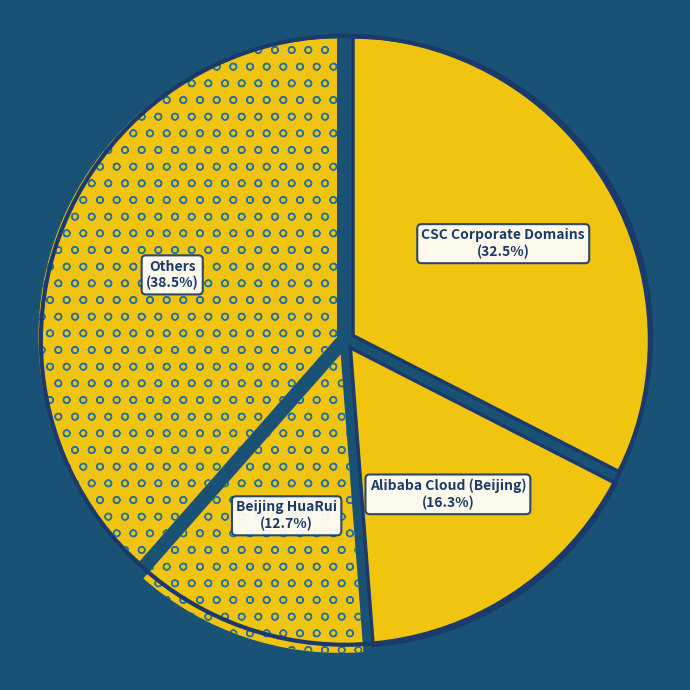

What is the largest slice in the pie chart?

CSC Corporate Domains